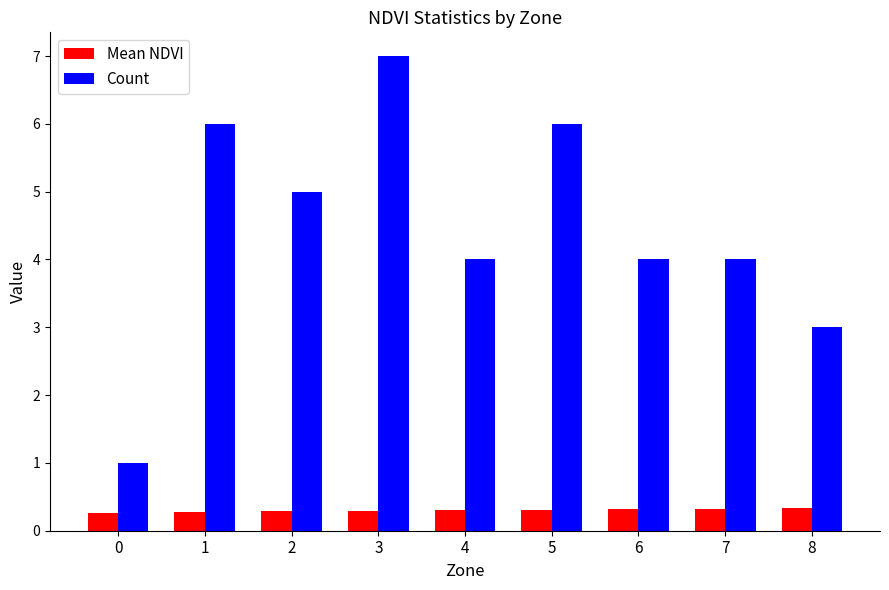

Rank the series by their average value, from lowest to highest.

Mean NDVI, Count